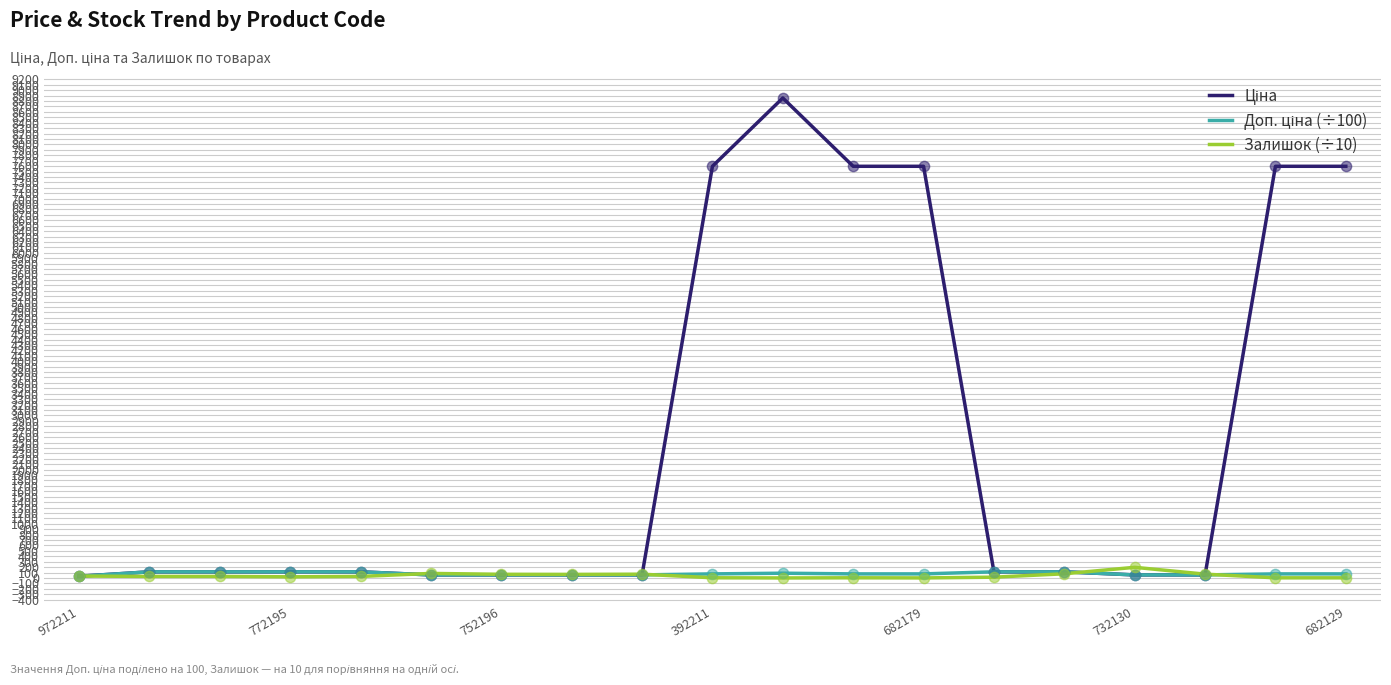

At which category is the sum across all series the highest?

10